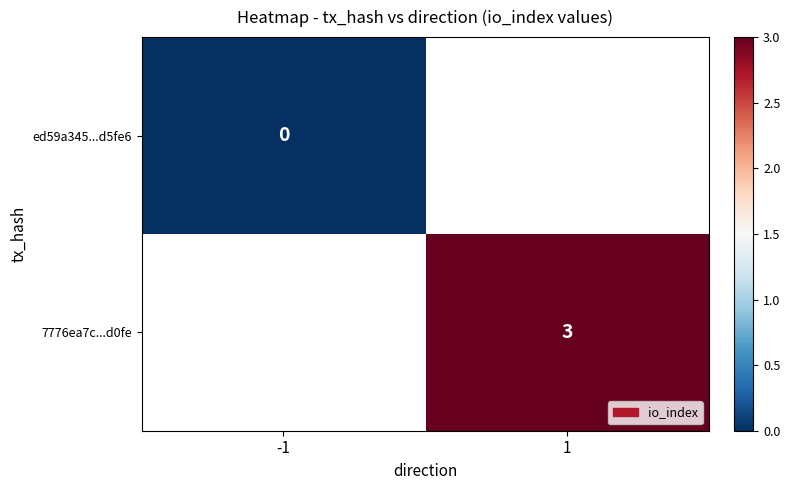

Count the number of categories in the chart.

2